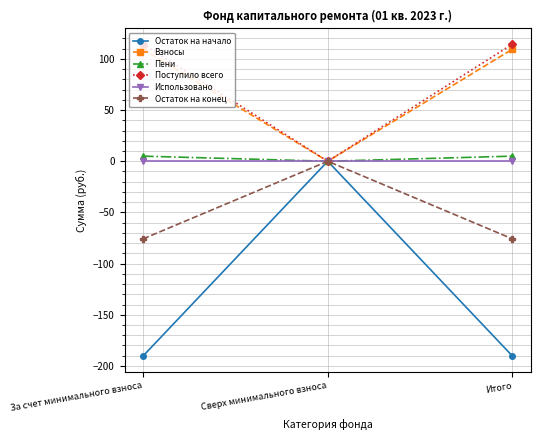

At which label does Пени reach its minimum?

Сверх минимального взноса